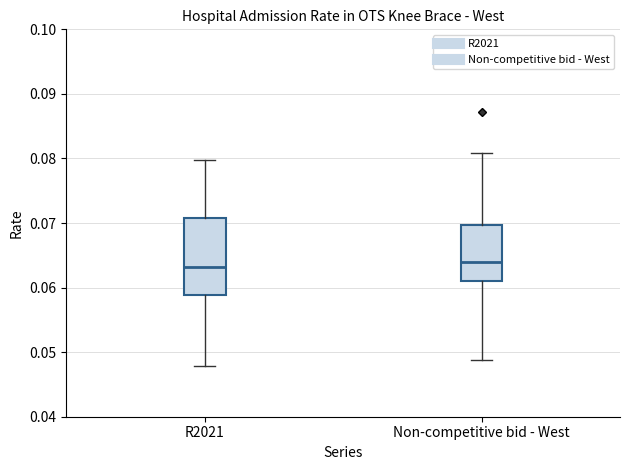

Reading left to right, transcribe this box plot: for each box, give where its median line is, the range the box spans, and where its two whiskers end, as read against the y-axis. The values are not printed on the chart, so give them approximately, as read against the axis.

R2021: median 0.063, box 0.059 to 0.071, whiskers 0.048 to 0.080
Non-competitive bid - West: median 0.064, box 0.061 to 0.070, whiskers 0.049 to 0.081